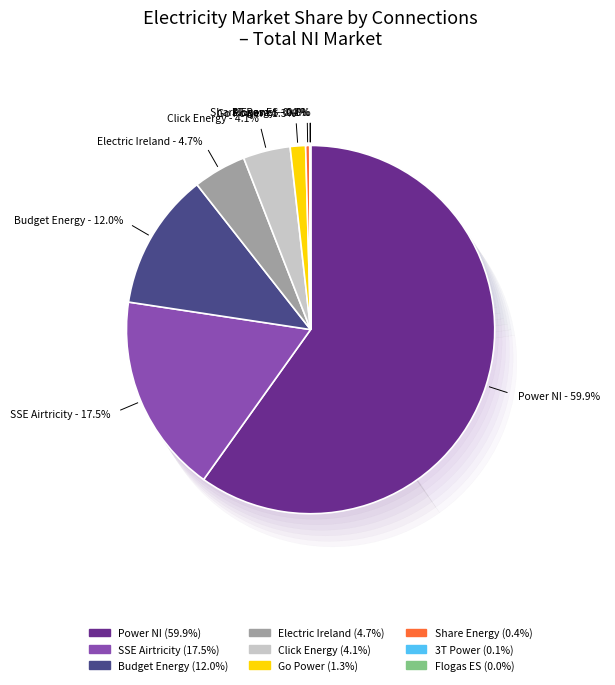

Which category accounts for the majority?

Power NI